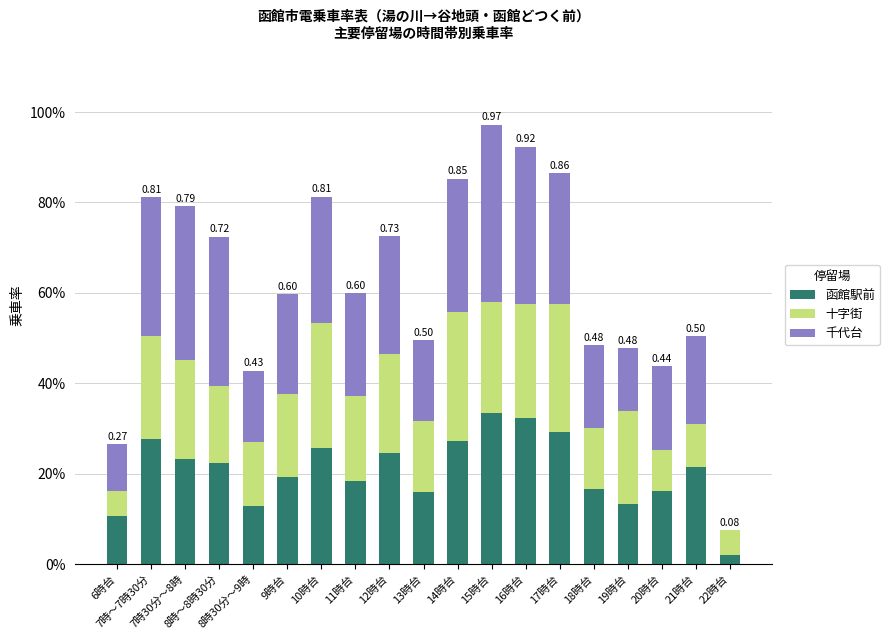

Are the bars horizontal?

No